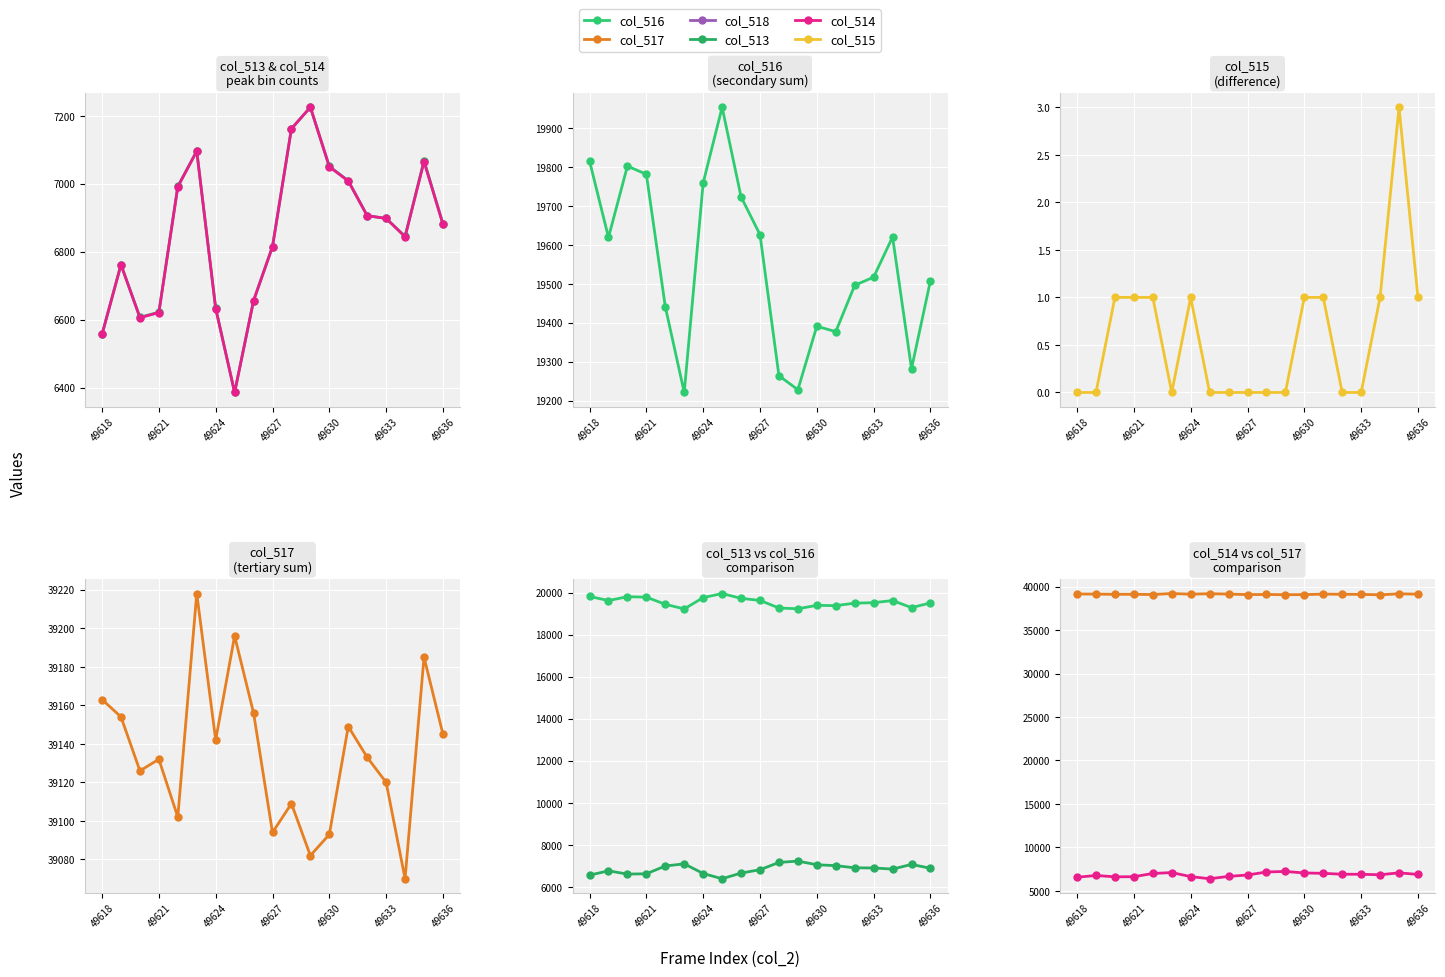

At which label does col_516 first exceed 19517?

49618